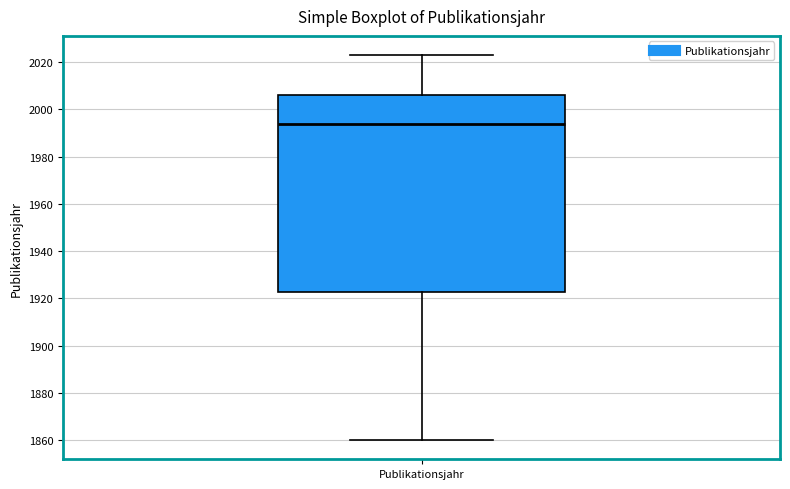

Where is the upper edge of the box for Publikationsjahr on the y-axis? The values are not printed on the chart, so give them approximately, as read against the axis.

2006